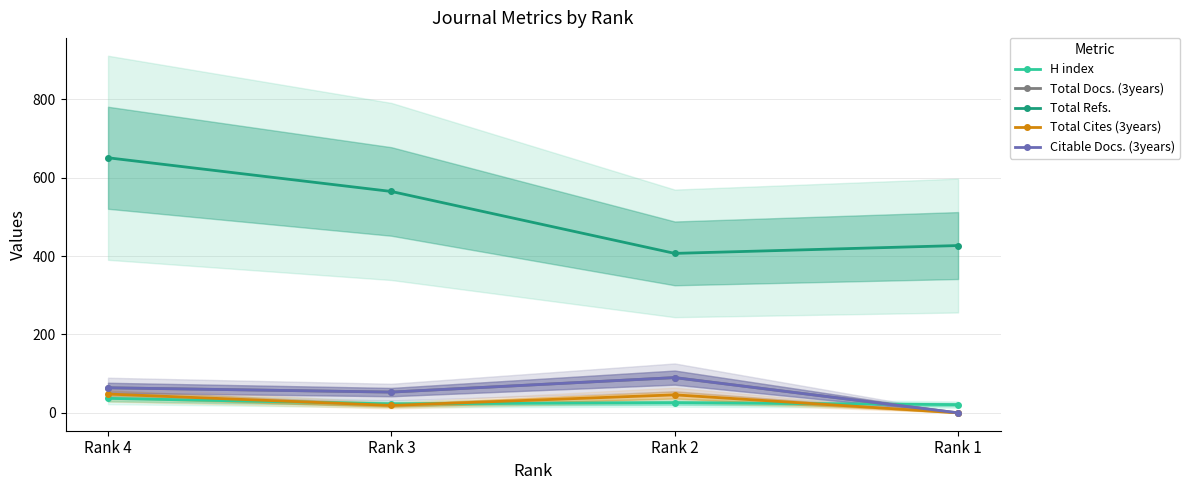

At which category does Total Cites (3years) reach its first local valley?

Rank 3